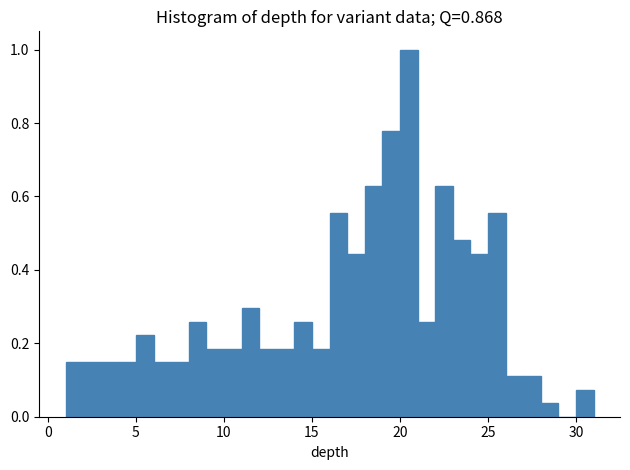

Read against the x-axis, roughly where is the centre of the tallest bar?

20.5